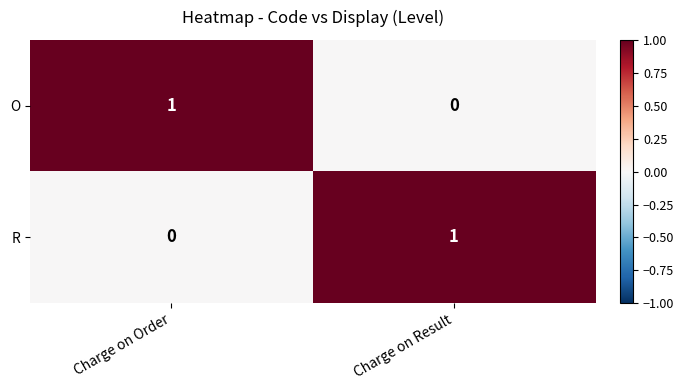

The value of O at Charge on Order is 1. True or false?

True